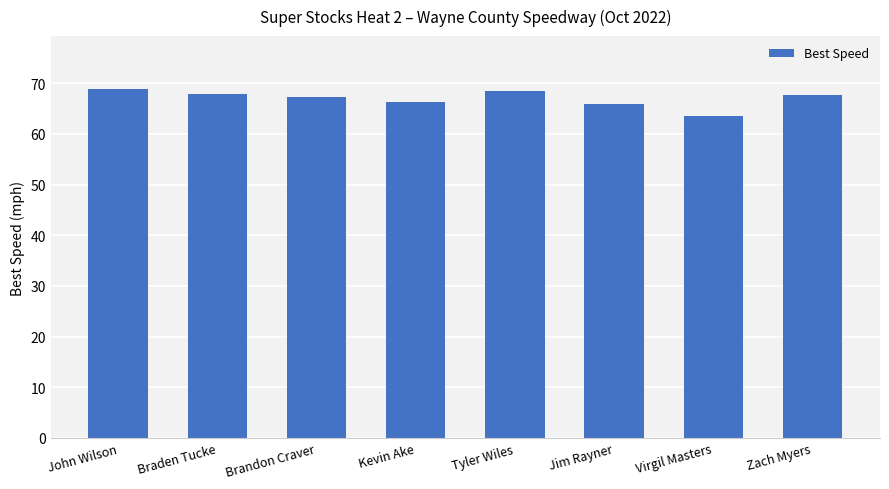

Approximately how many times larger is the value at Braden Tucke compared to Zach Myers?

1.0